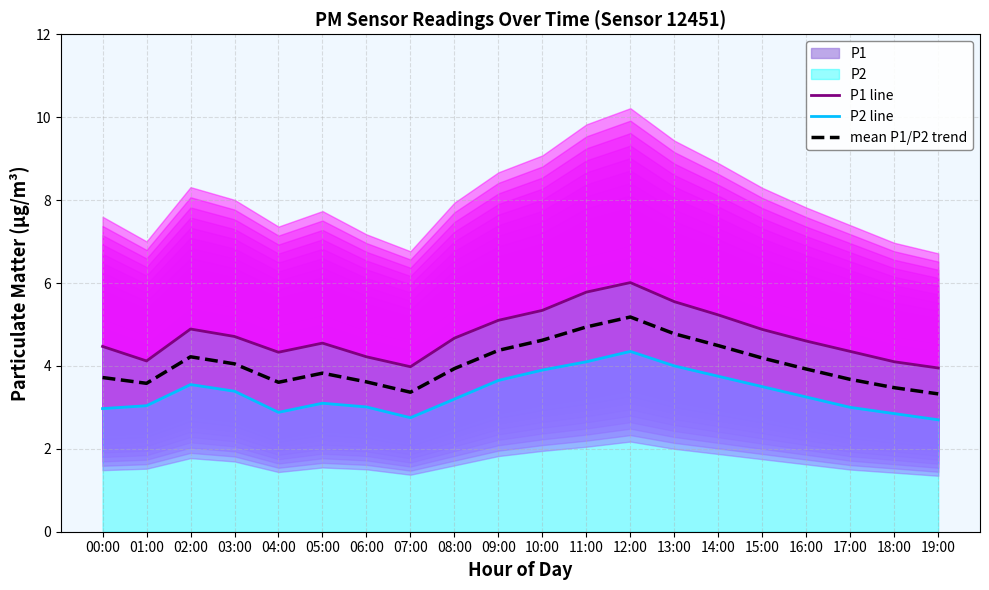

How many values in the P1 line series are below 4?

2